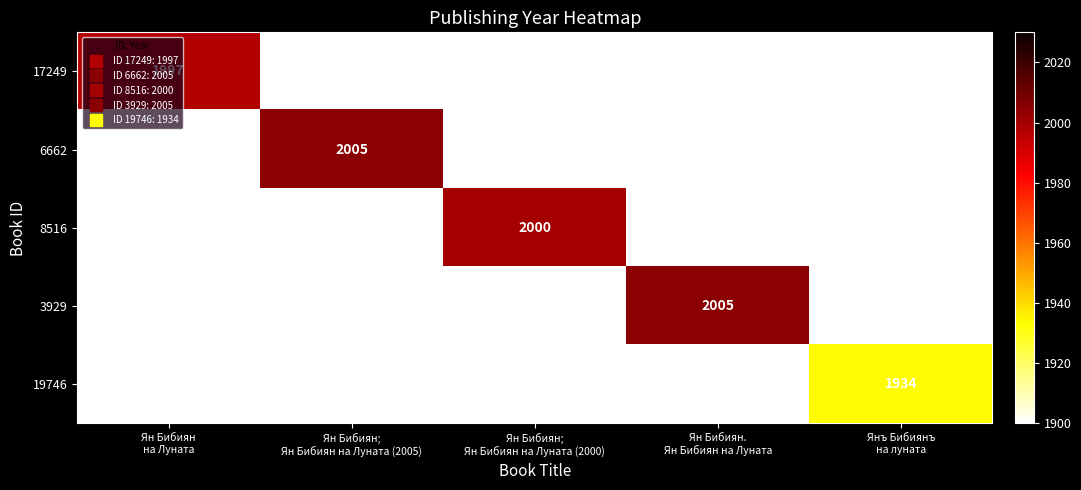

At which category does the chart reach its peak across all series?

Ян Бибиян;
Ян Бибиян на Луната (2005)